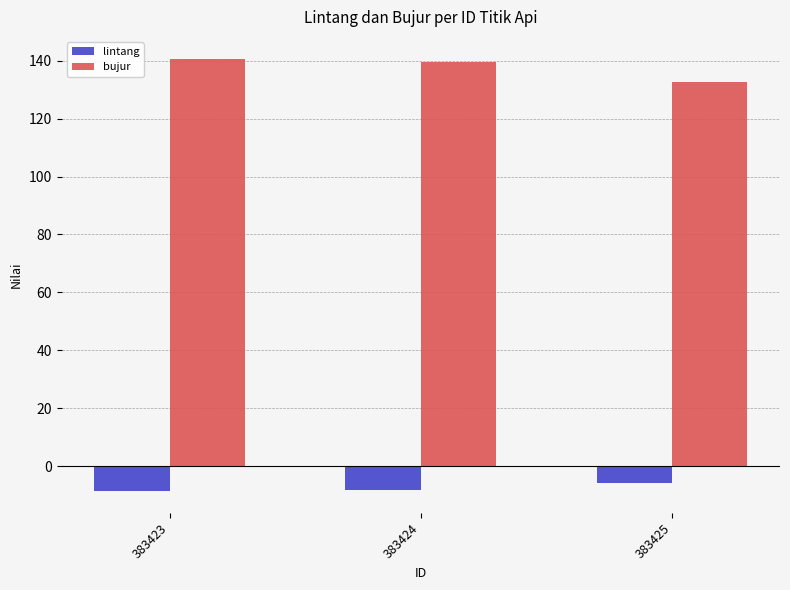

How many bars are there in total?

6